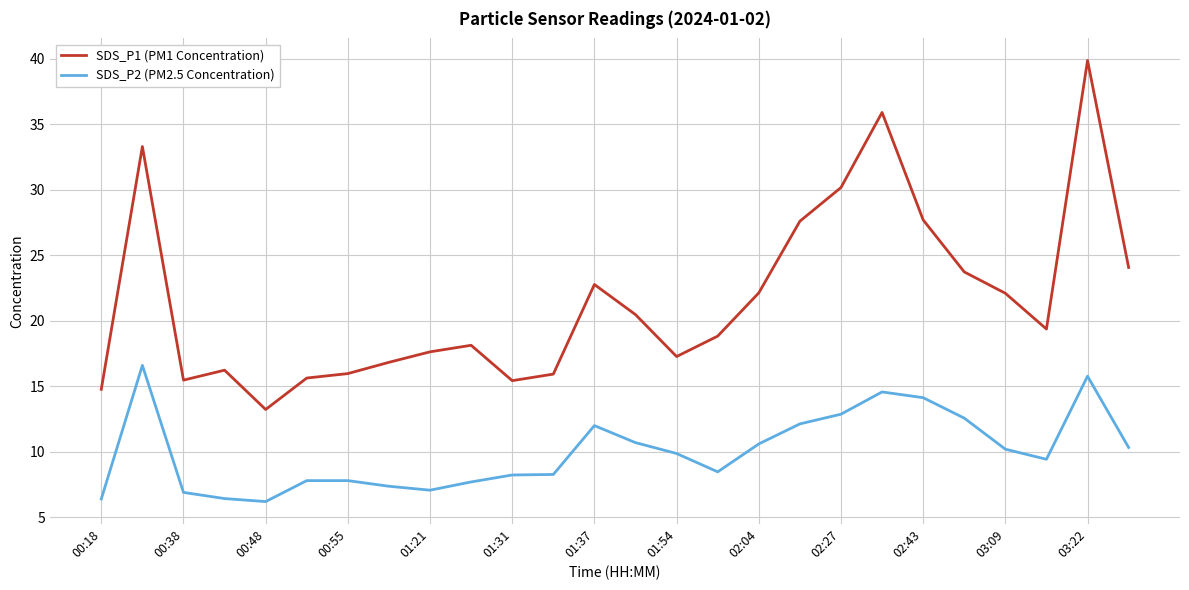

True or false: SDS_P1 (PM1 Concentration) and SDS_P2 (PM2.5 Concentration) intersect in this chart.

False